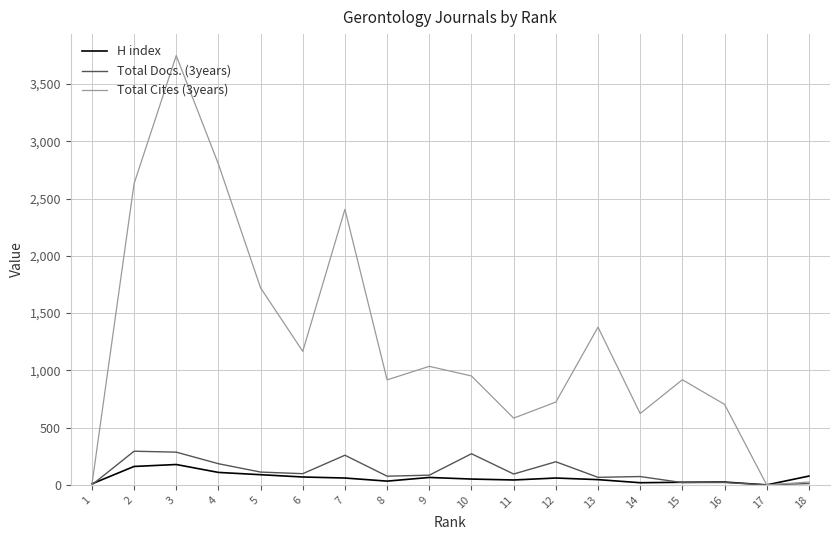

What is the total value across all series at 15?

961